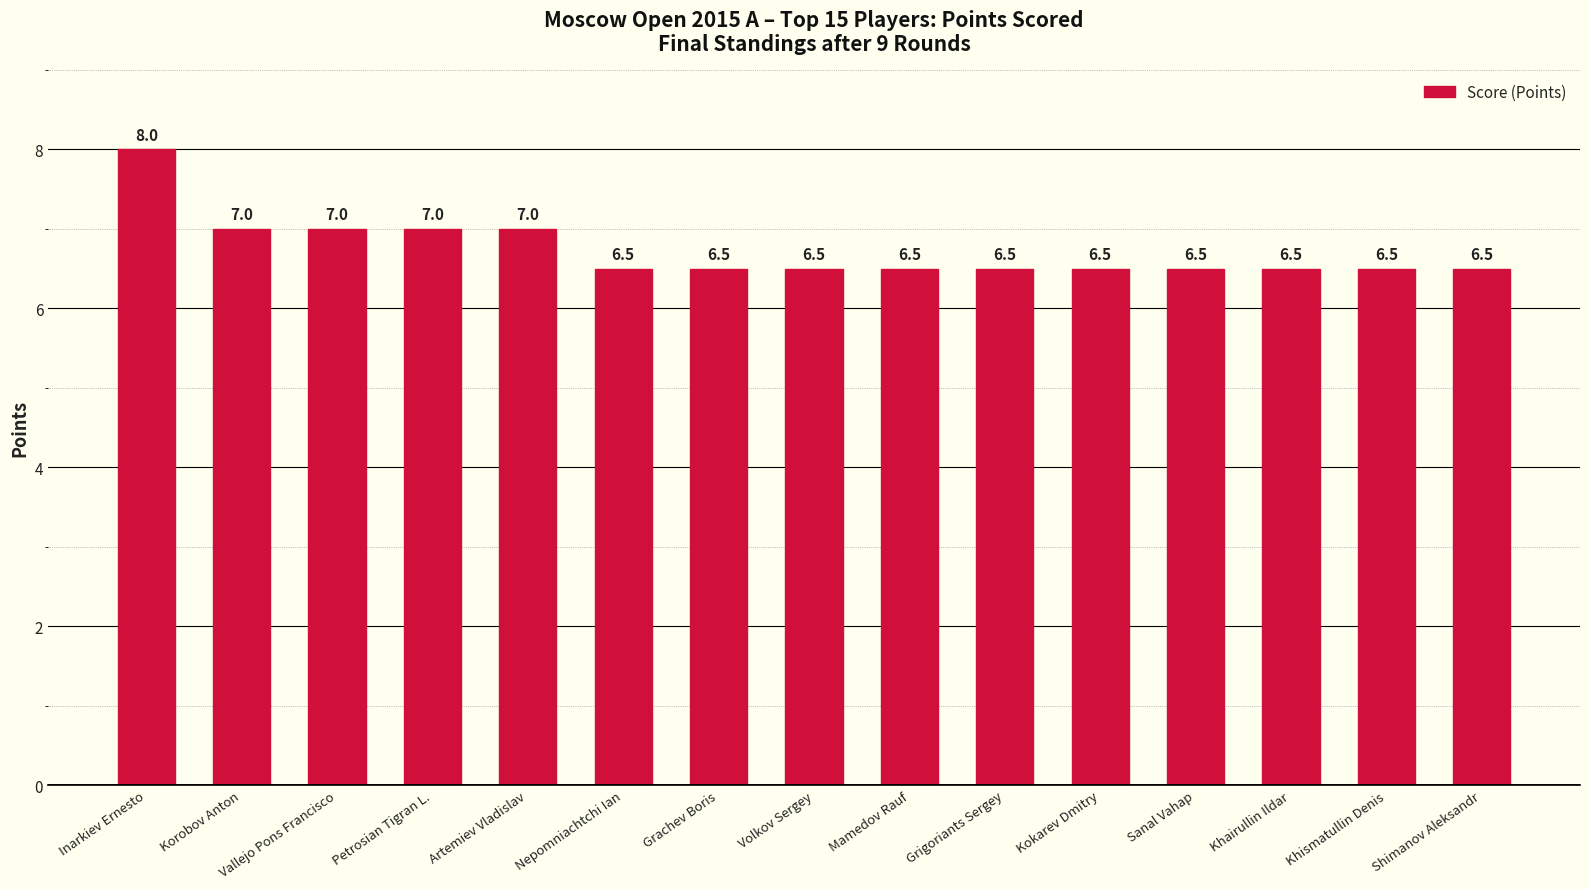

What is the value of the 6th bar from the left?

6.5